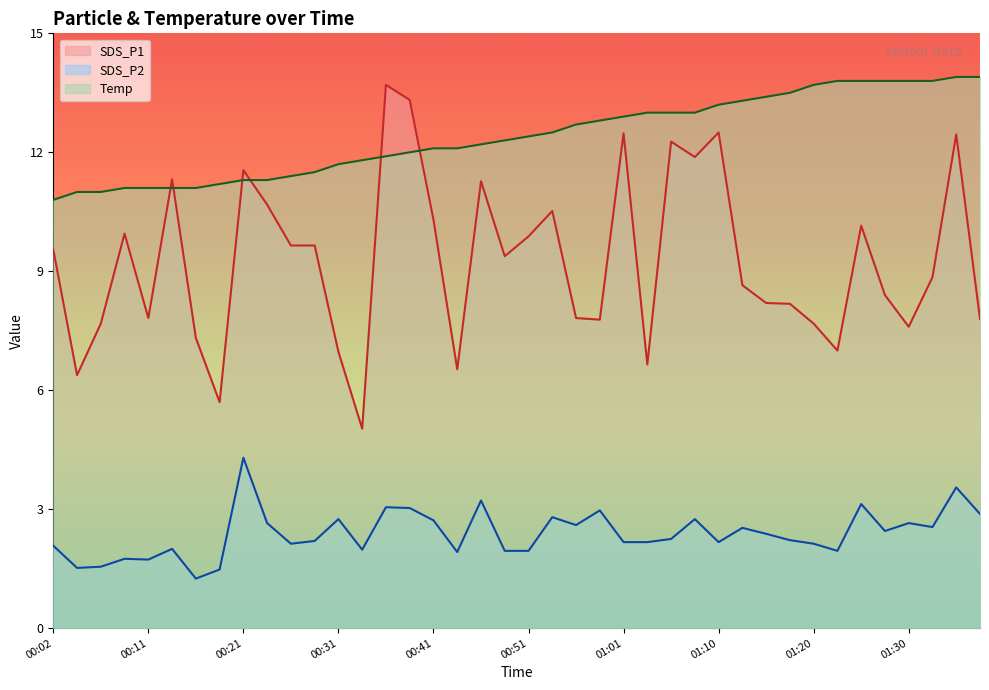

How many lines are shown in the chart?

3